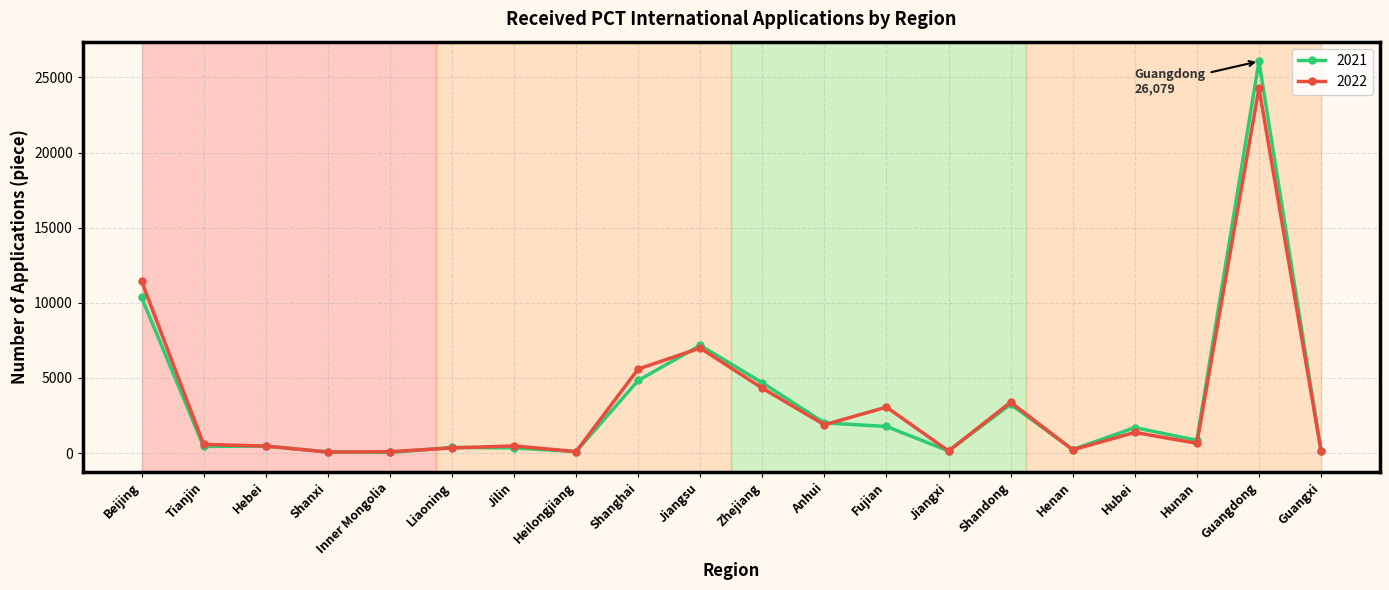

Count the number of categories in the chart.

20